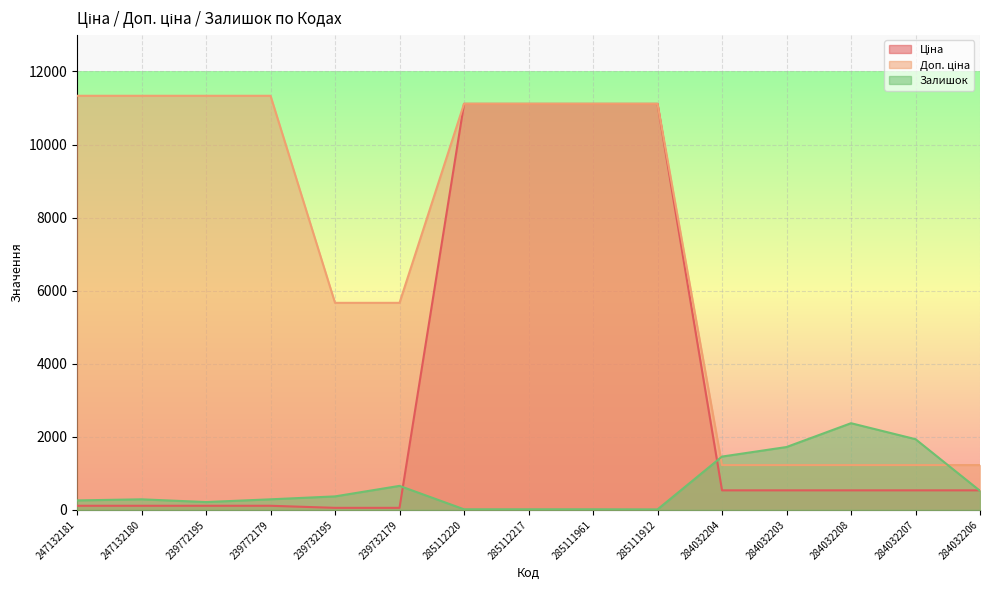

Which has a higher value, 285111912 or 239772179?

285111912